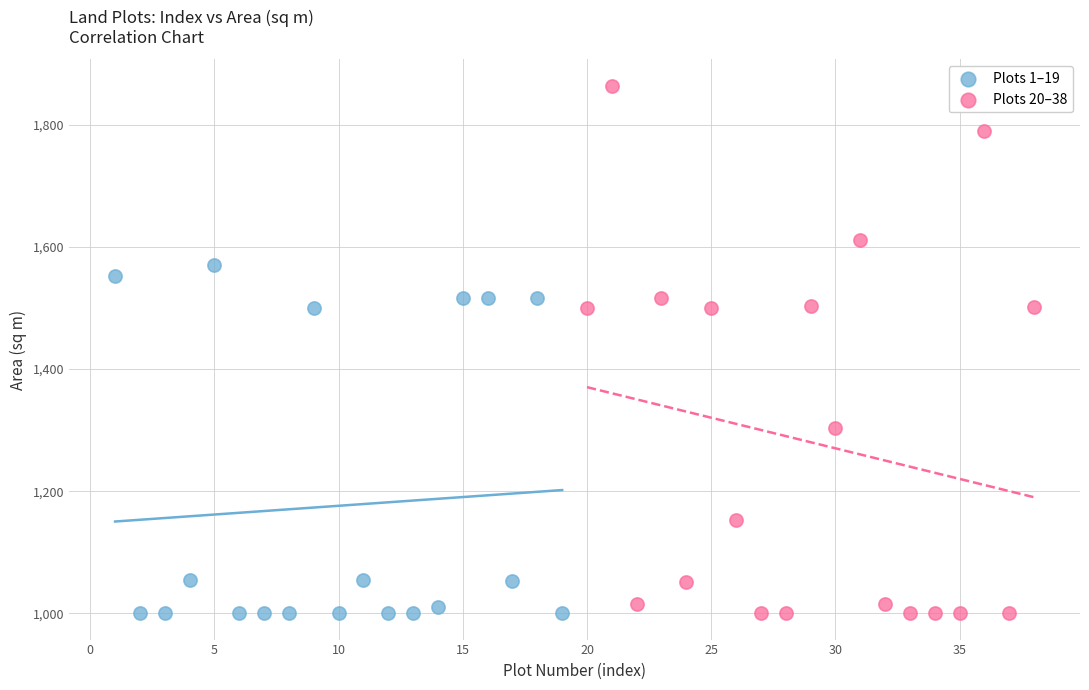

Which series reaches the maximum Y coordinate?

Plots 20–38